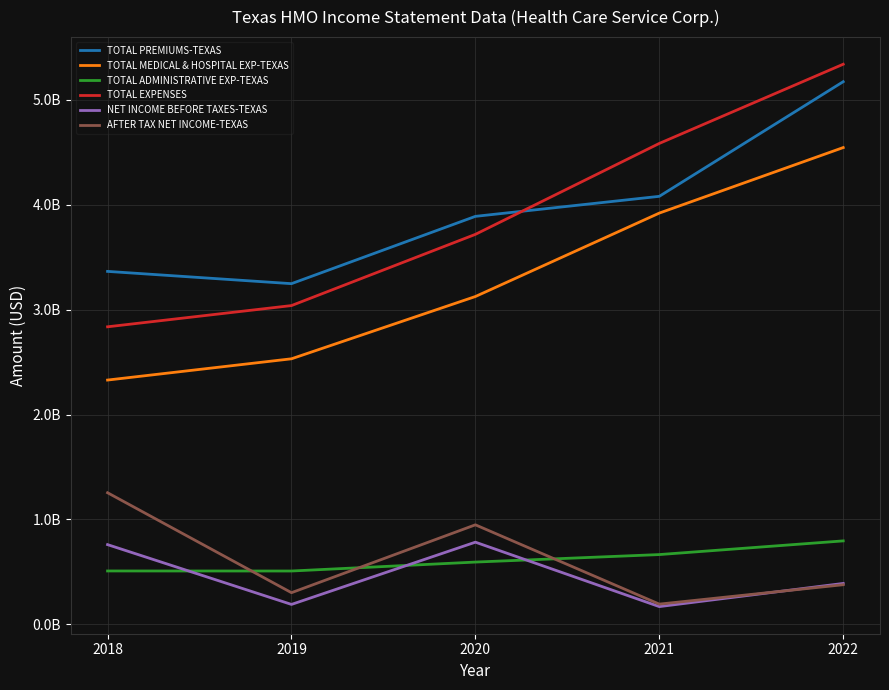

Reading right to left, list all the values displayed in this chart.

TOTAL PREMIUMS-TEXAS: 5173821698	4080556027	3889609685	3247745077	3364771781
TOTAL MEDICAL & HOSPITAL EXP-TEXAS: 4545575208	3920753908	3125145914	2531294213	2328485462
TOTAL ADMINISTRATIVE EXP-TEXAS: 794769200	664322904	592800161	507501169	507953320
TOTAL EXPENSES: 5340344408	4585076812	3717946075	3038795382	2836438782
NET INCOME BEFORE TAXES-TEXAS: 389001651	168120347	782522673	188948833	759139970
AFTER TAX NET INCOME-TEXAS: 376782803	191884755	948084227	300877616	1253974262